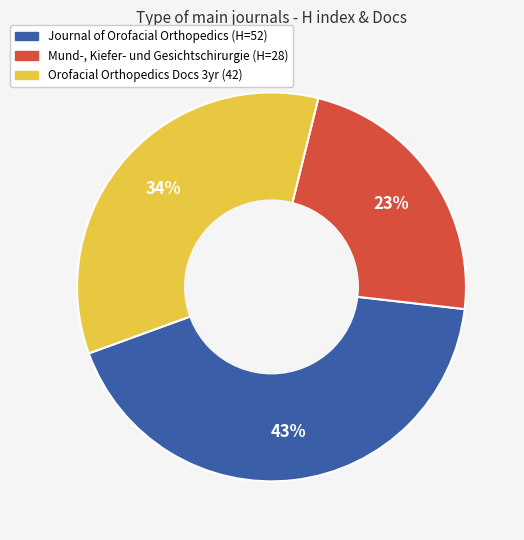

Does Journal of Orofacial Orthopedics (H=52) represent more than half of the total?

No